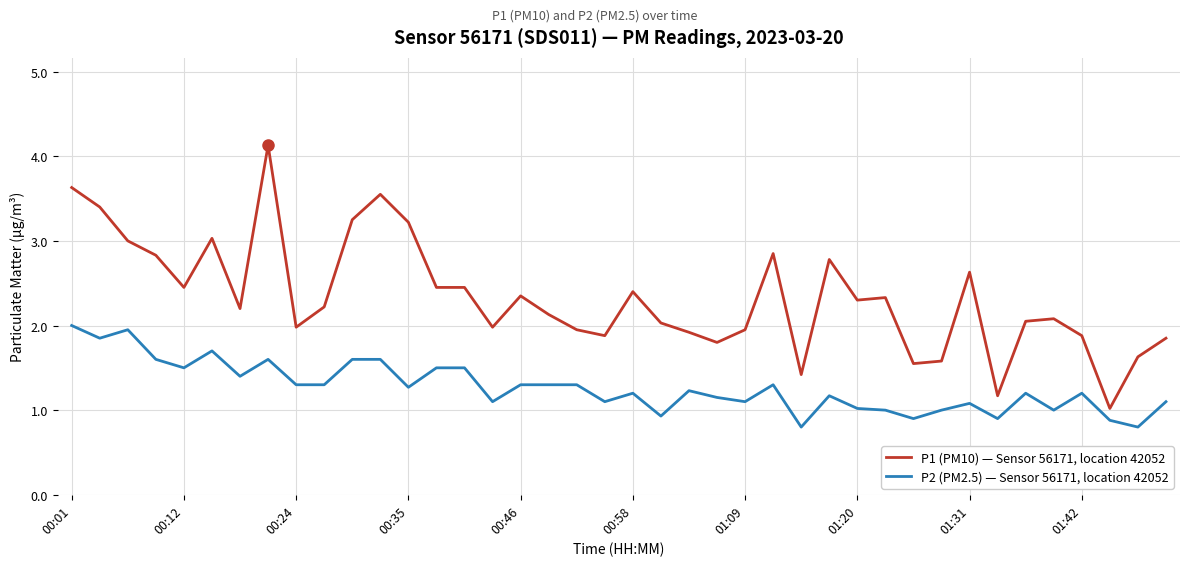

What is the greatest value displayed?

4.1